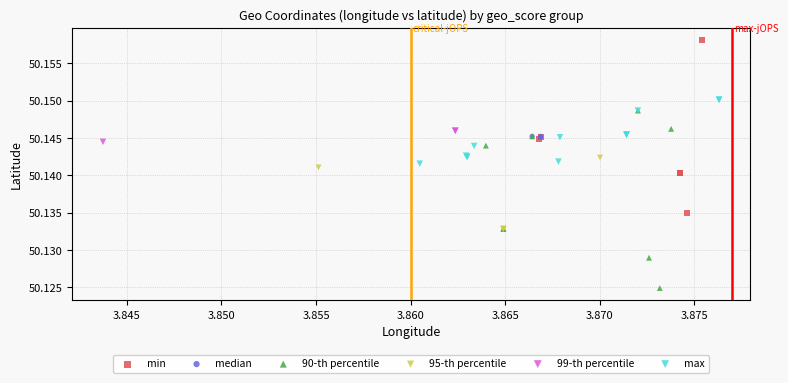

Which series contains the highest Y value?

min